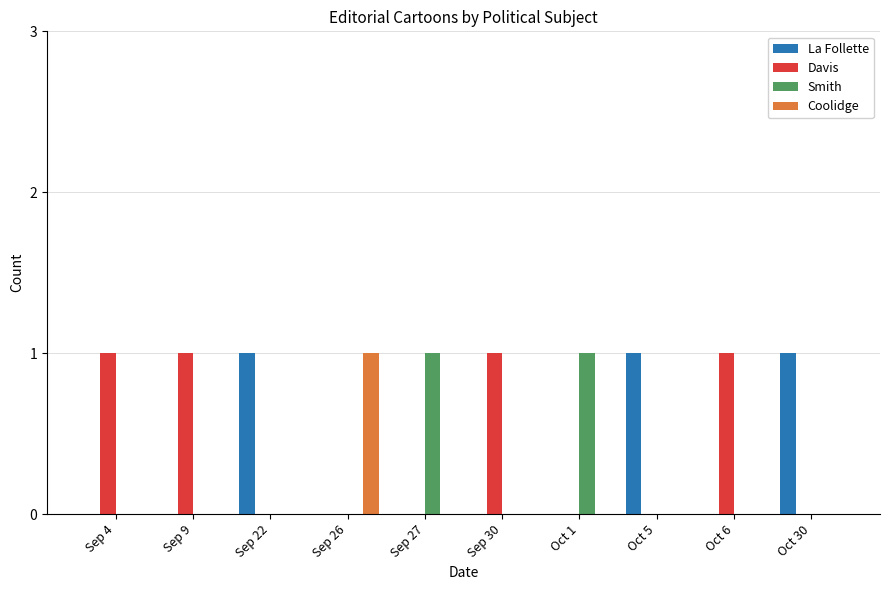

Is the value of Coolidge at Sep 30 greater than the value of Davis at Sep 4?

No